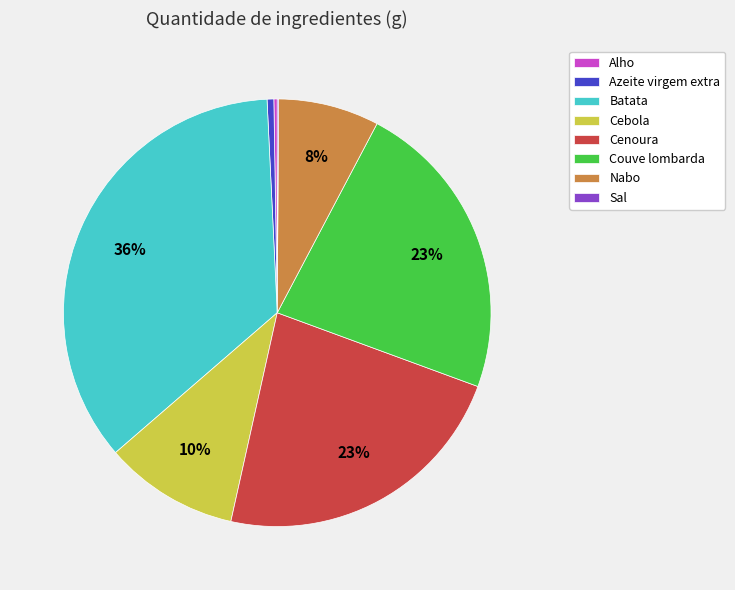

What is the ratio of the value at Cenoura to the value at Batata?

0.6